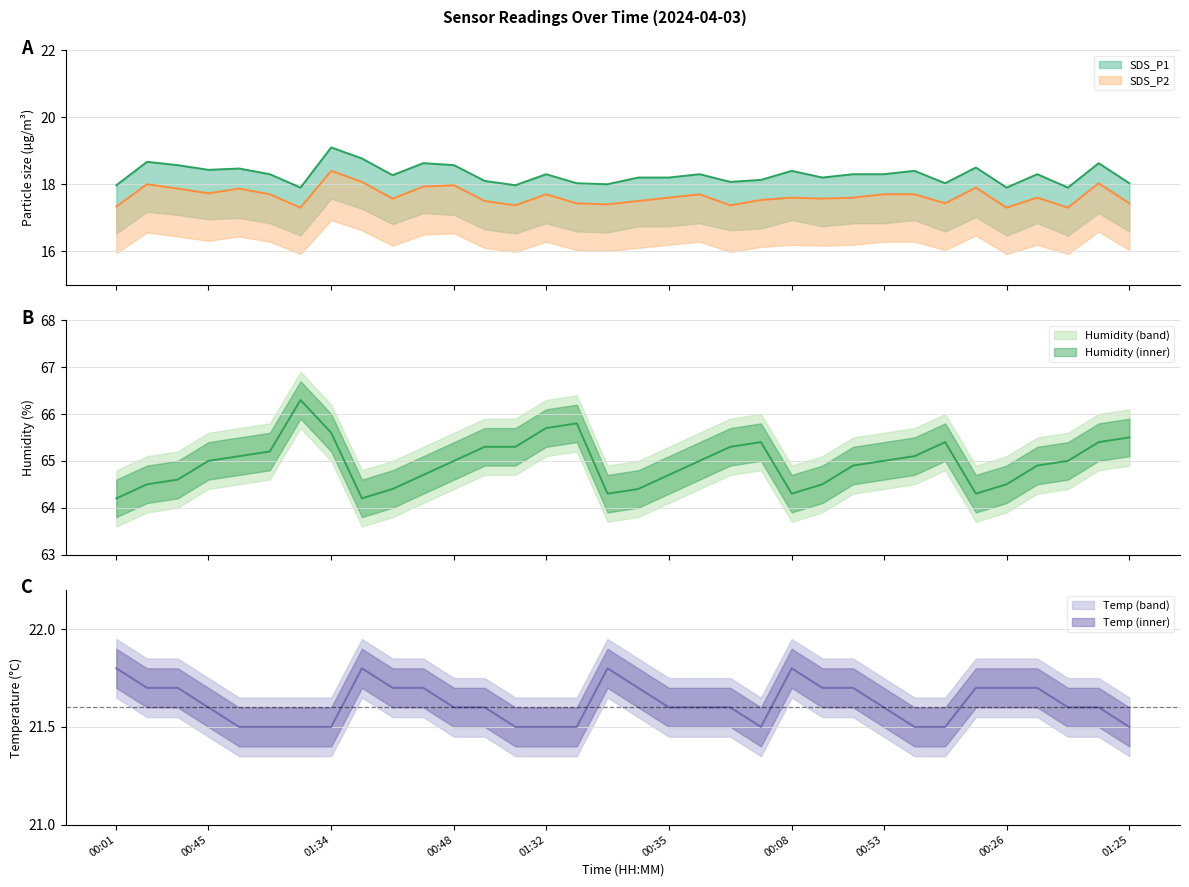

The SDS_P1 series shows 25.7 at 01:05. True or false?

False